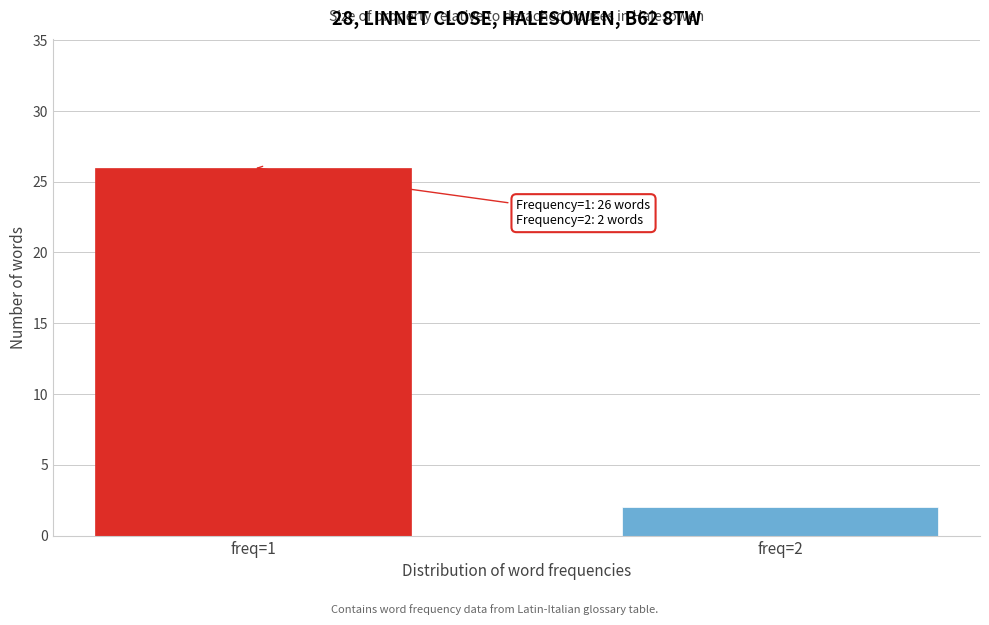

Reading left to right, transcribe all the data shown in this chart.

26	2